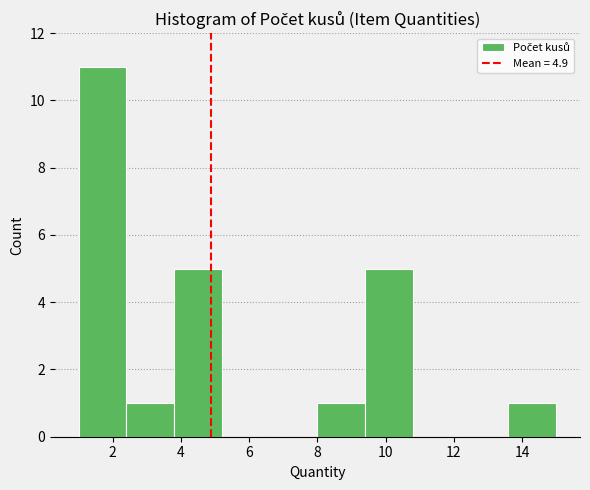

Reading left to right, list every bar in this chart as the range it spans on the x-axis followed by its height. The values are not printed on the chart, so give them approximately, as read against the axis.

1.0 to 2.4: 11
2.4 to 3.8: 1
3.8 to 5.2: 5
5.2 to 6.6: 0
6.6 to 8.0: 0
8.0 to 9.4: 1
9.4 to 10.8: 5
10.8 to 12.2: 0
12.2 to 13.6: 0
13.6 to 15.0: 1